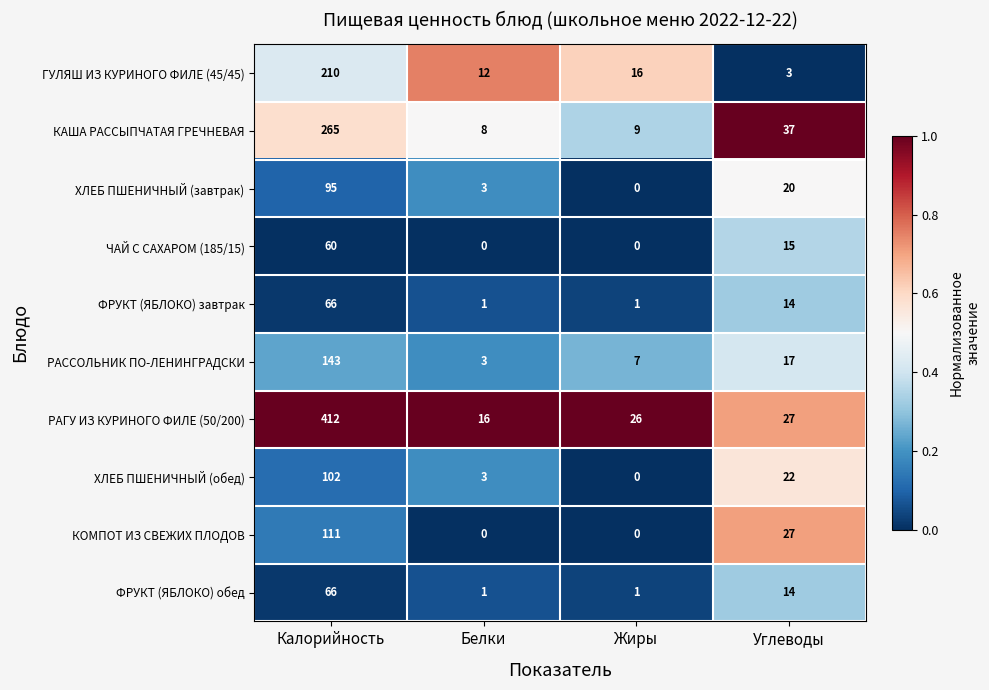

The value of ФРУКТ (ЯБЛОКО) обед at Калорийность is 109. True or false?

False